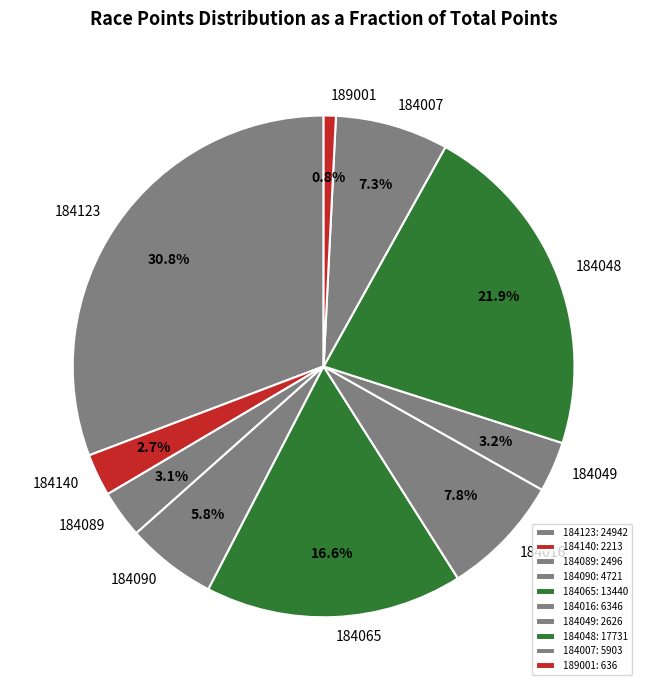

Count the number of slices in the pie.

10